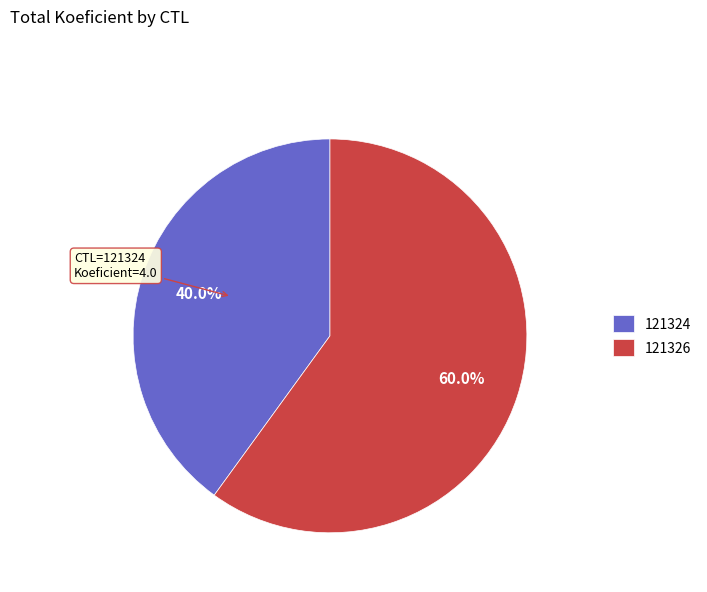

How many segments does this pie chart have?

2